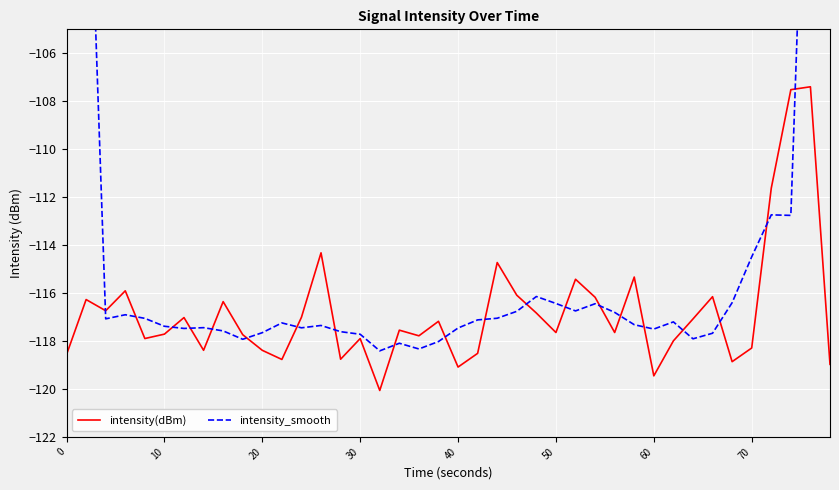

What is the greatest value displayed?

-66.8